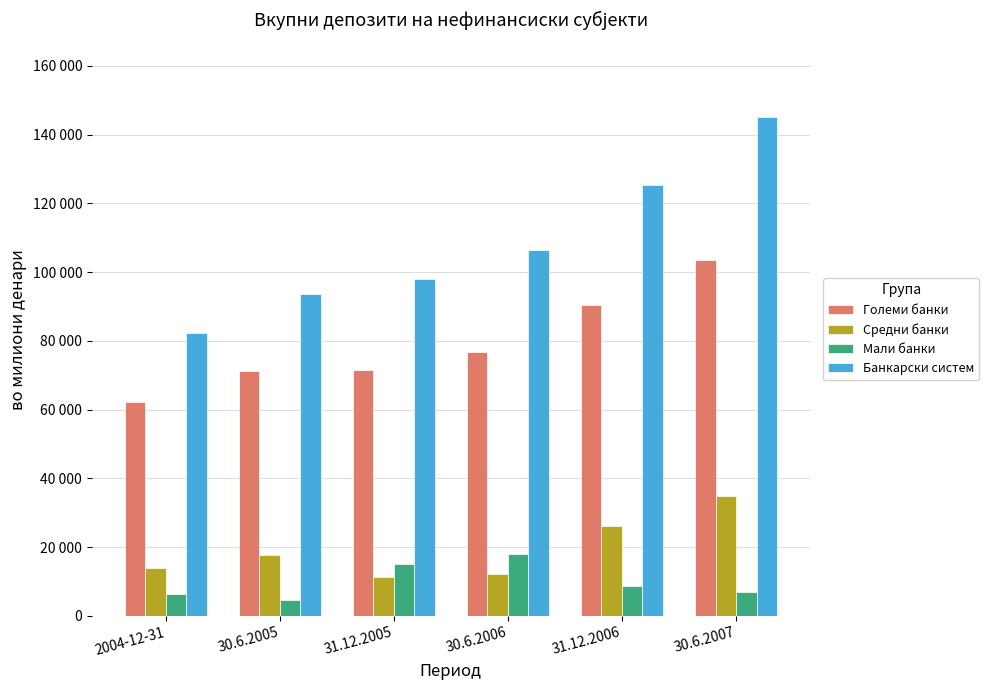

Which series has the largest range (max minus min)?

Банкарски систем